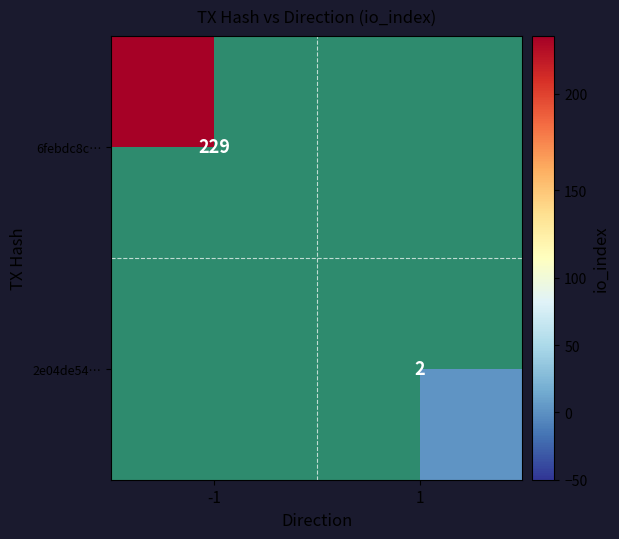

How many categories are shown in the chart?

2